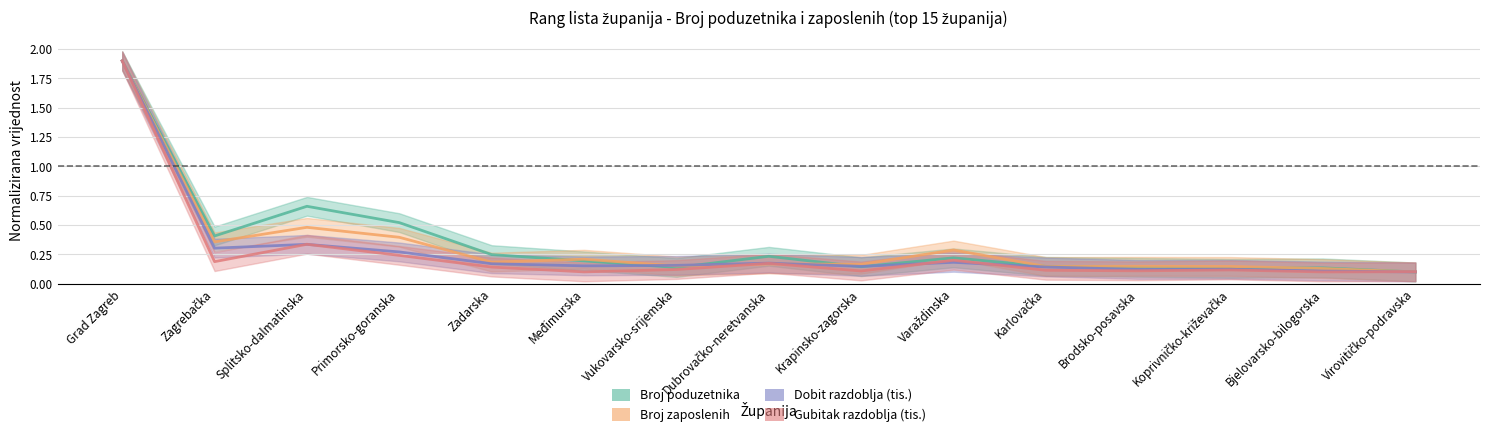

The value of Gubitak razdoblja (tis.) at Krapinsko-zagorska is 0.2. True or false?

False